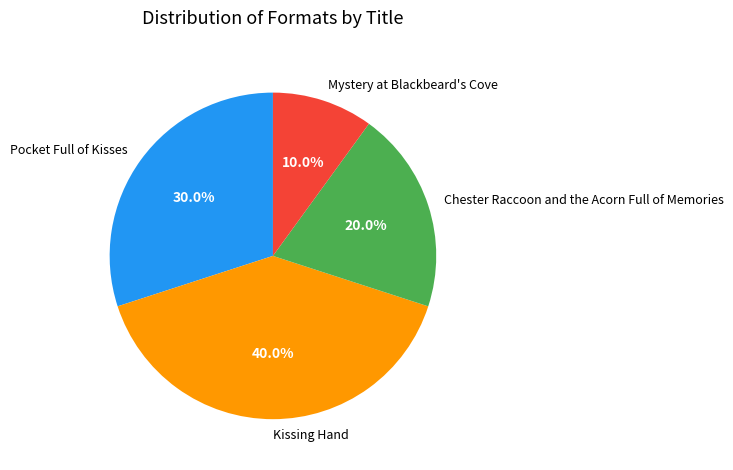

To the nearest percent, what portion does Pocket Full of Kisses represent?

30%